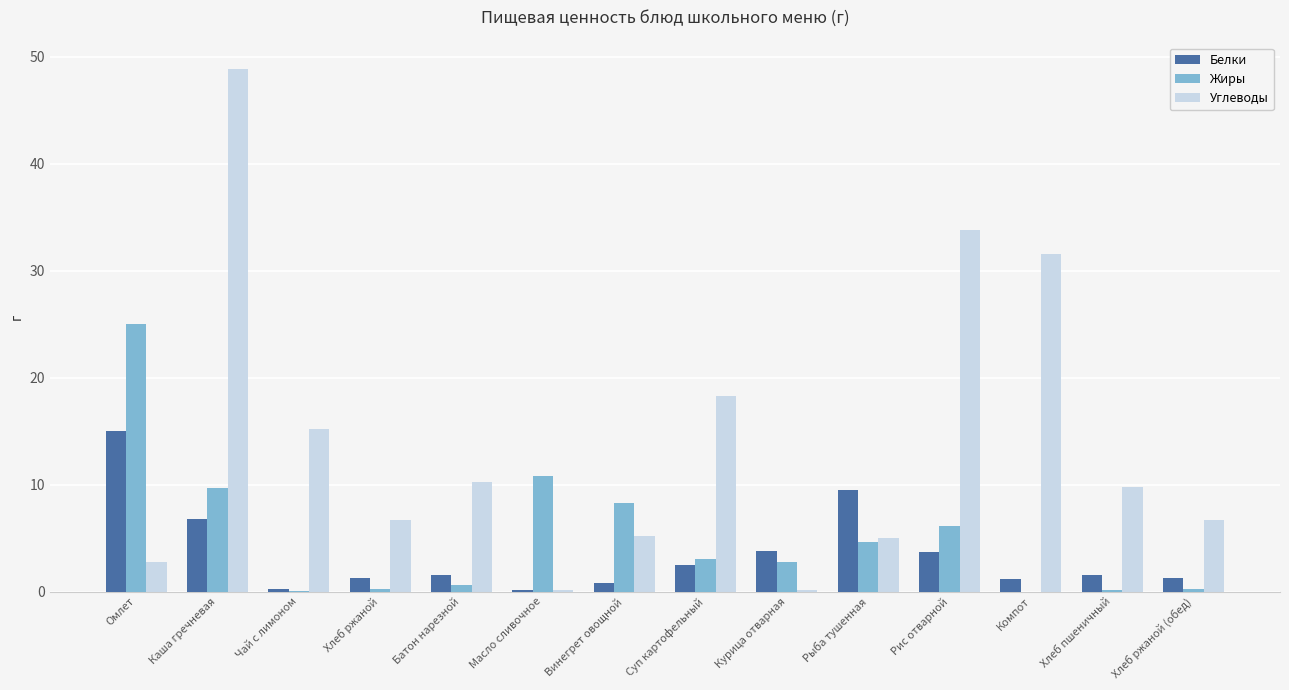

What is the greatest value displayed?

48.9